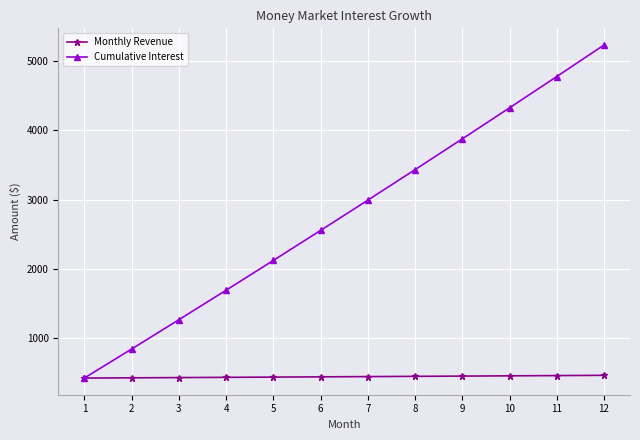

The Monthly Revenue series shows 212.3 at 8. True or false?

False